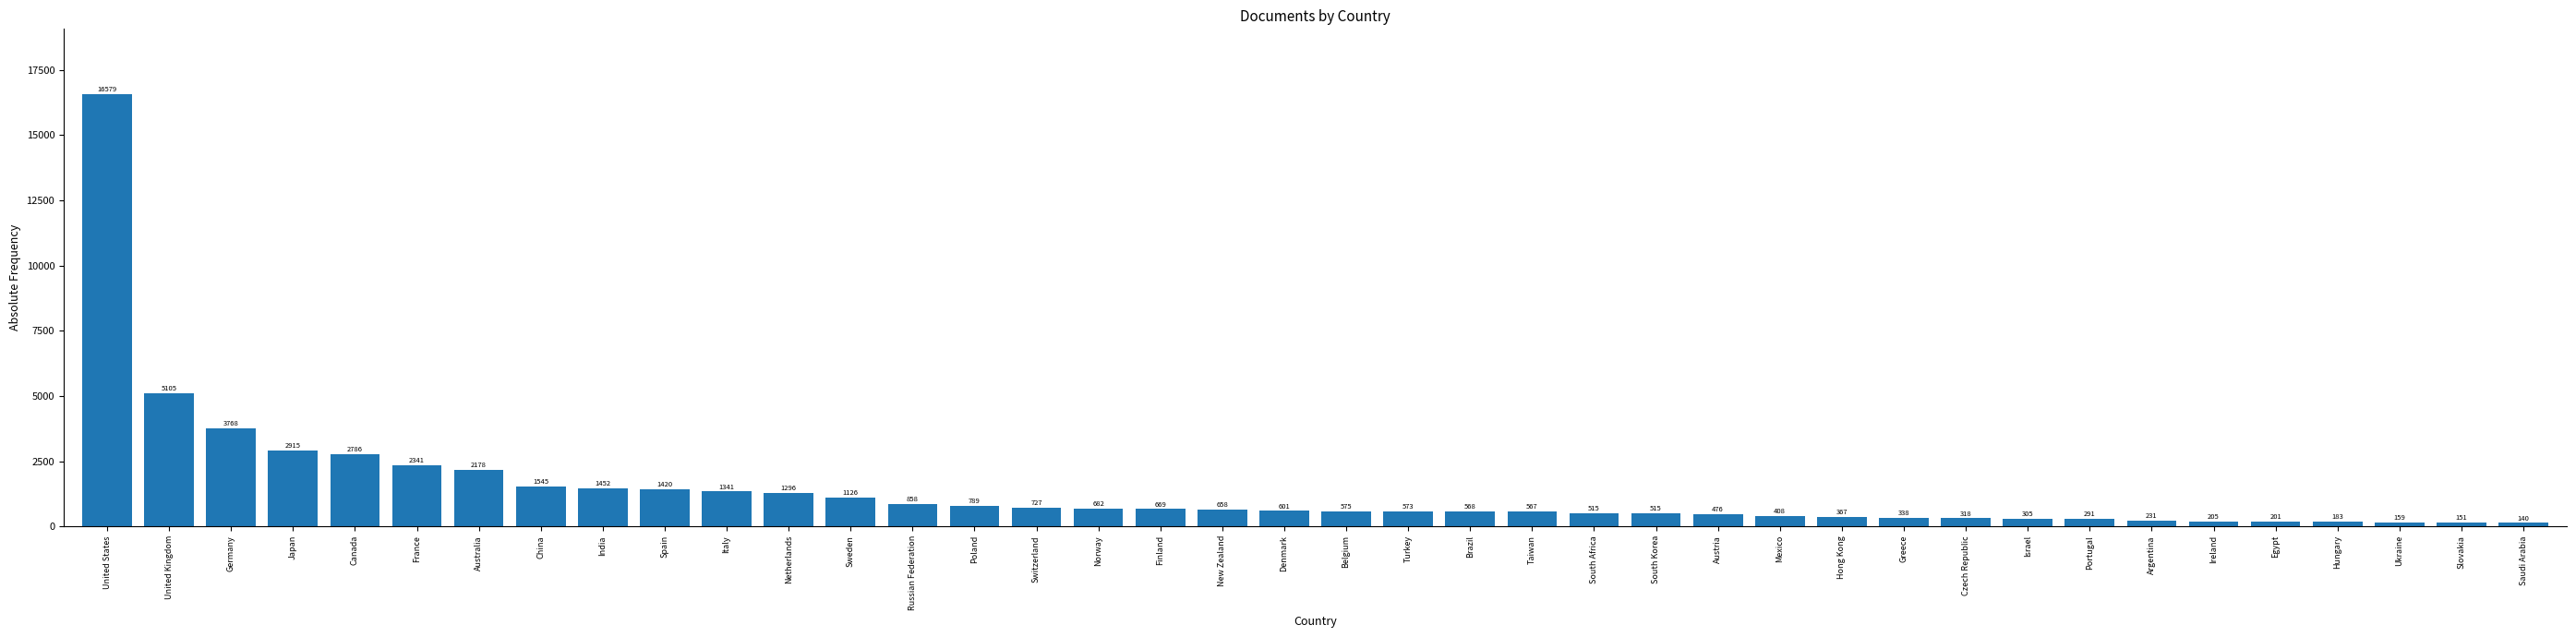

Is it true that the value at Austria is 476?

True